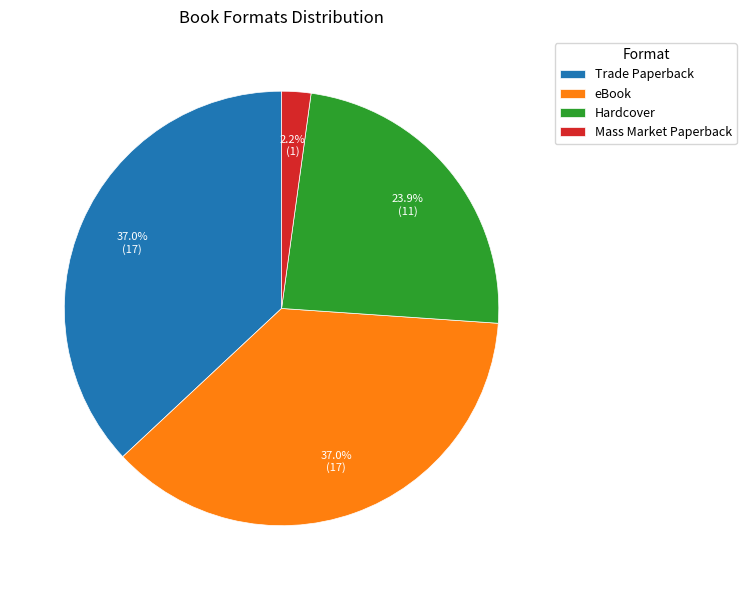

Combined, what portion of the pie is eBook and Trade Paperback?

73.9%